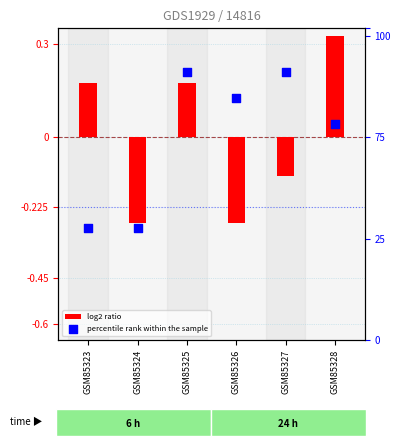

What are all the series names shown in the legend?

log2 ratio, percentile rank within the sample